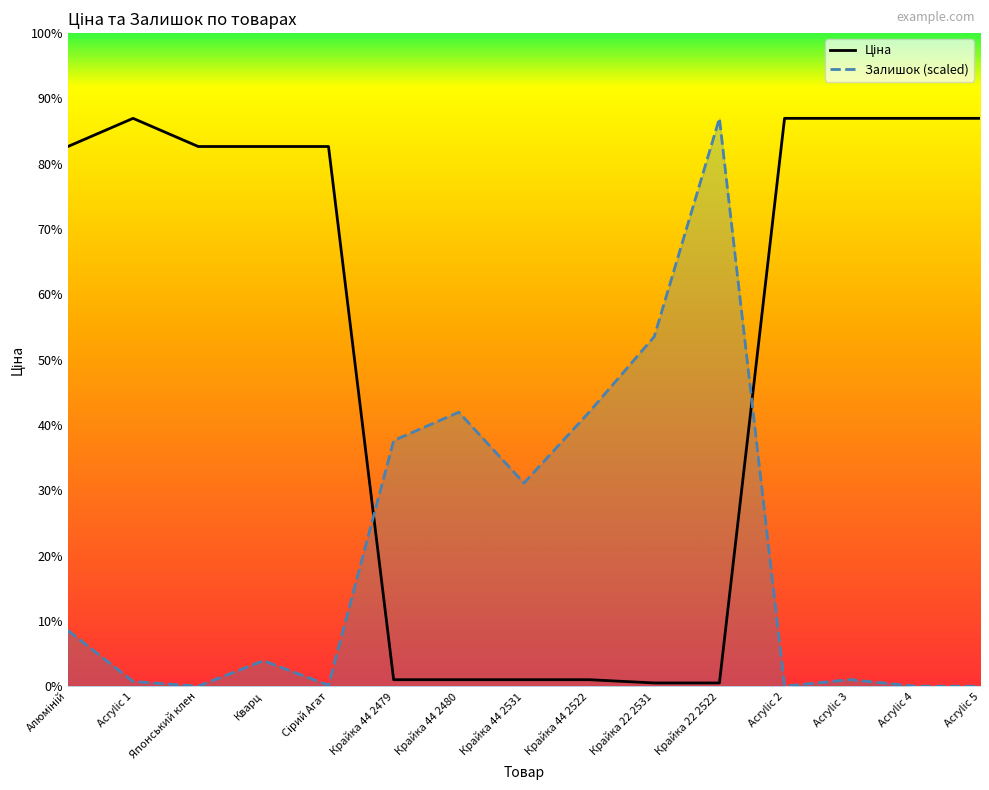

After their last crossing, which series has the higher values: Ціна or Залишок (scaled)?

Ціна